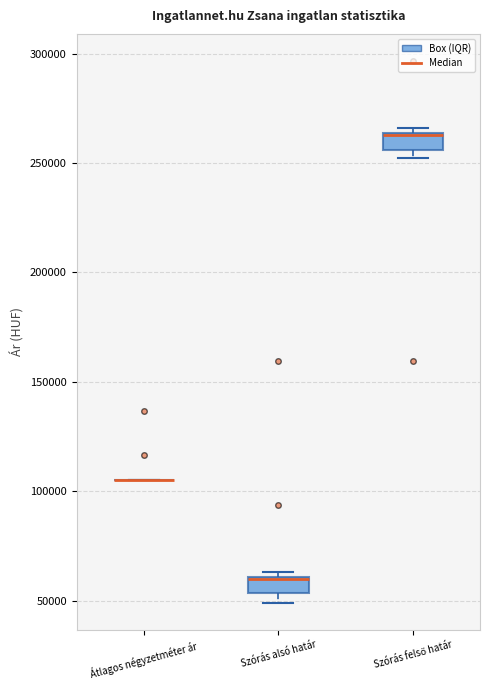

Reading left to right, read every box against the y-axis: the position of its median line, the range the box covers, and the ends of its whiskers. The values are not printed on the chart, so give them approximately, as read against the axis.

Átlagos négyzetméter ár: box collapsed to a line at 105000, whiskers 105000 to 105000
Szórás alsó határ: median 60000, box 55000 to 60000, whiskers 50000 to 65000
Szórás felső határ: median 265000 (drawn on the box's upper edge), box 255000 to 265000, whiskers 250000 to 265000 (just above the box's upper edge)